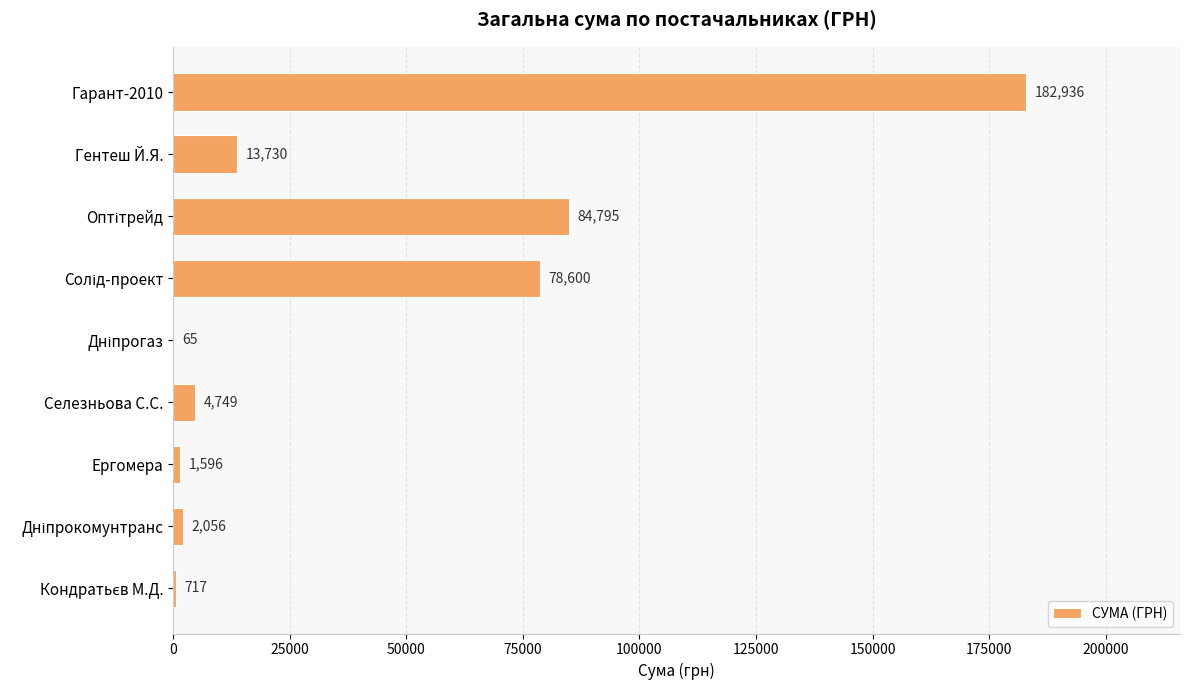

The value at Ергомера is 1596.0. True or false?

True